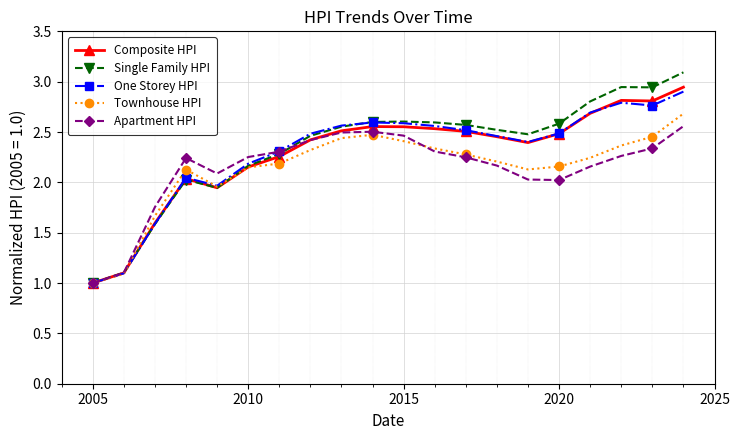

What is the greatest value displayed?

3.1